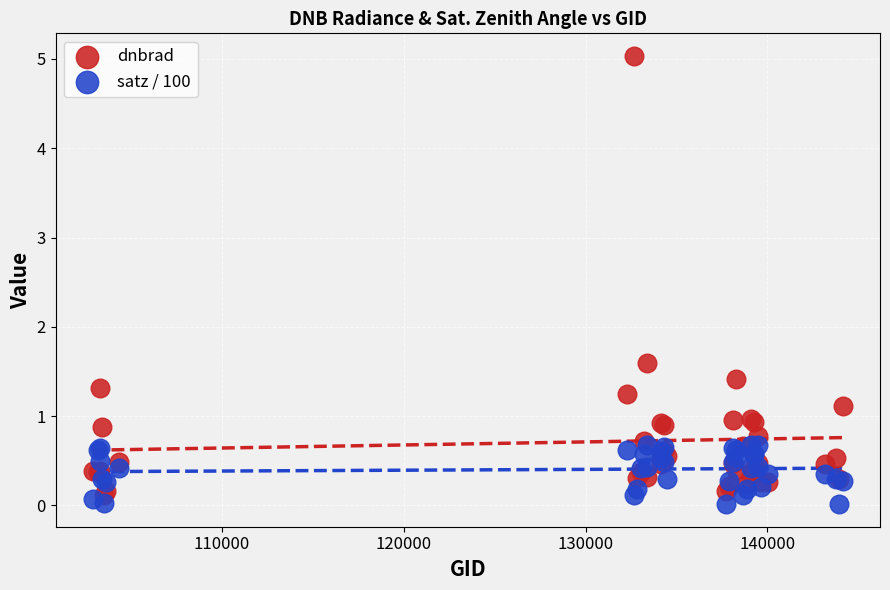

Which series reaches the minimum Y coordinate?

satz / 100